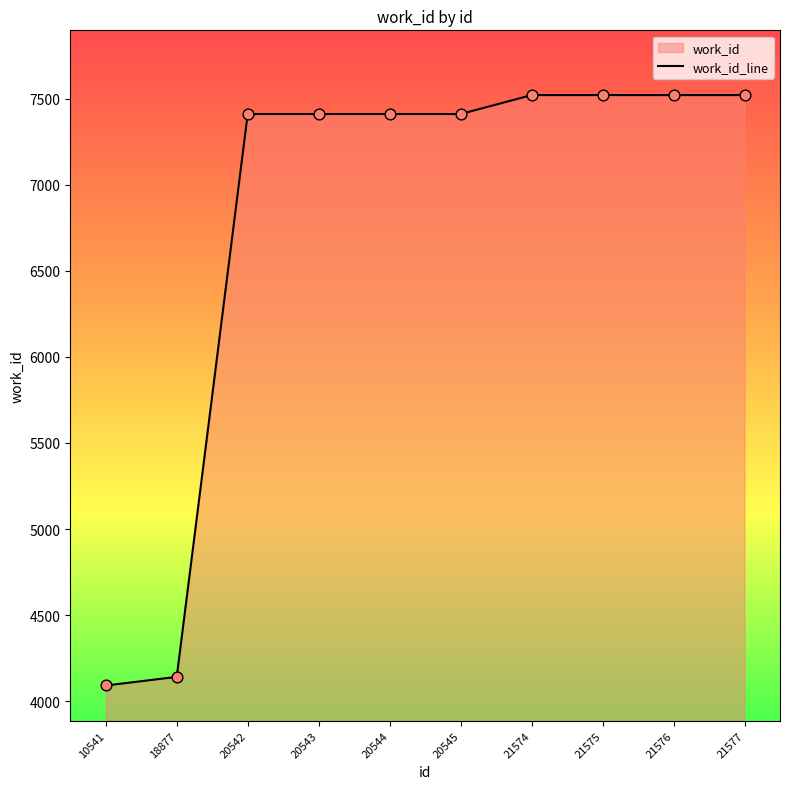

What is the ratio of the value at 20542 to the value at 20545?

1.0